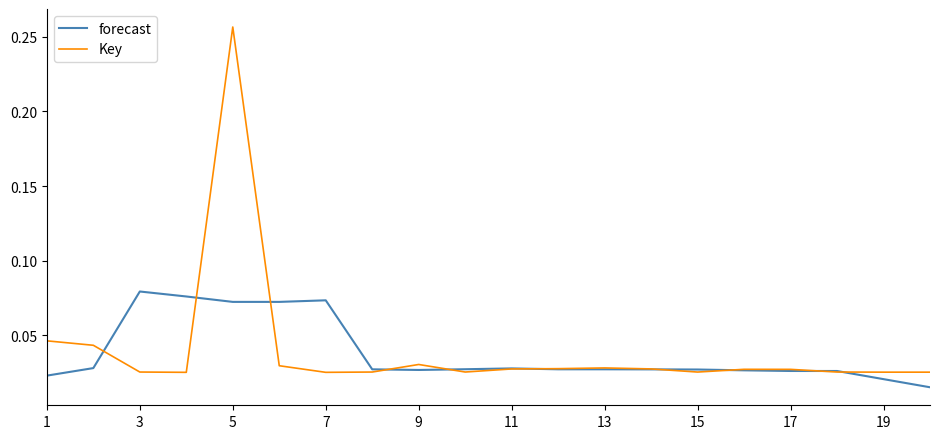

List the series in order of their peak value, lowest first.

forecast, Key